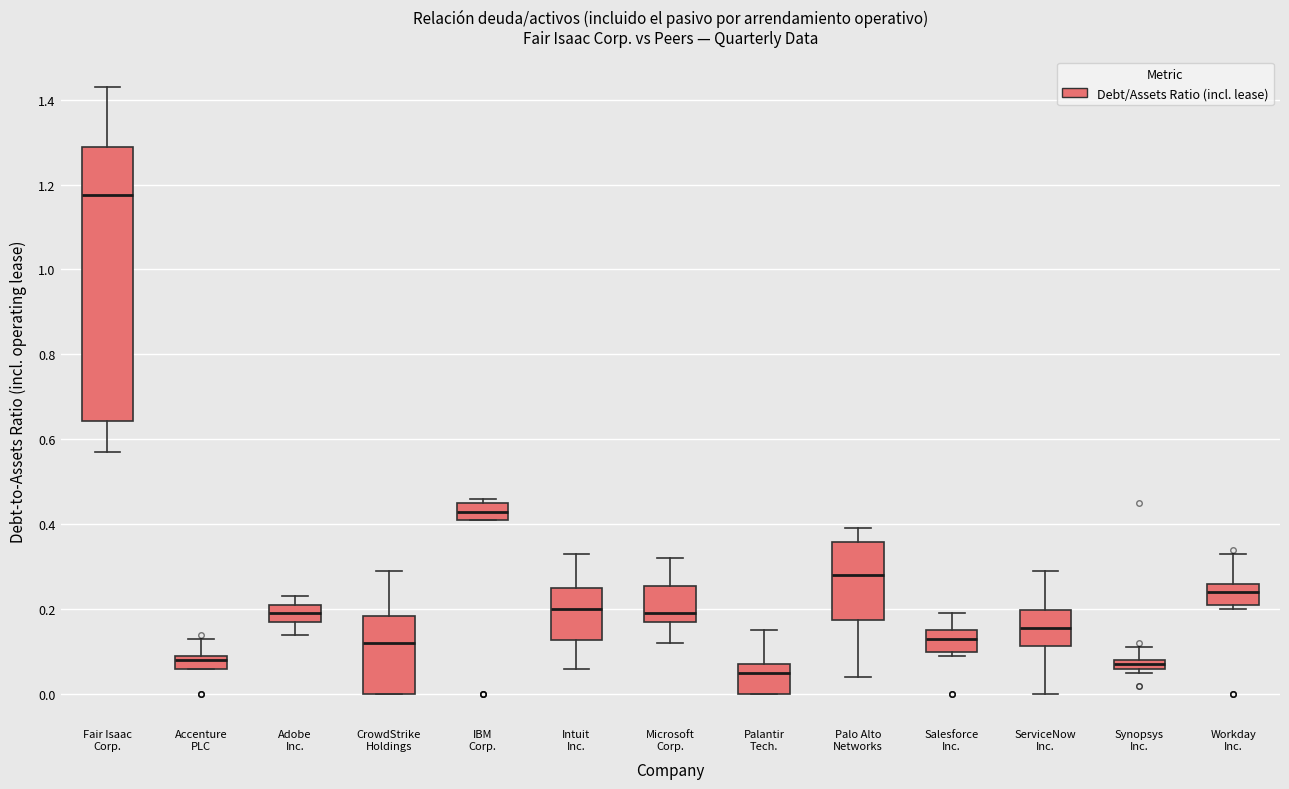

Where is the lower edge of the box for Palo Alto Networks on the y-axis? The values are not printed on the chart, so give them approximately, as read against the axis.

0.18